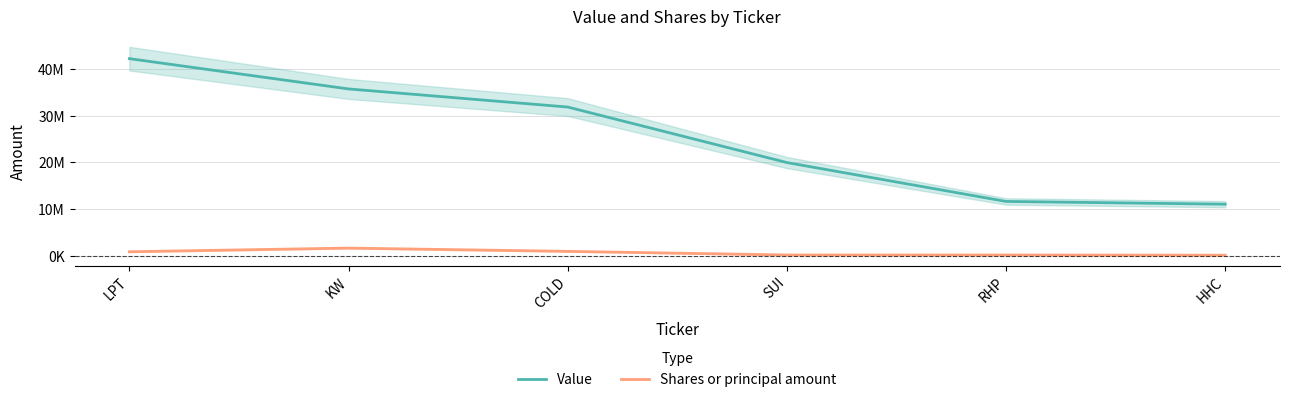

How many data points in Shares or principal amount are less than 821980?

3